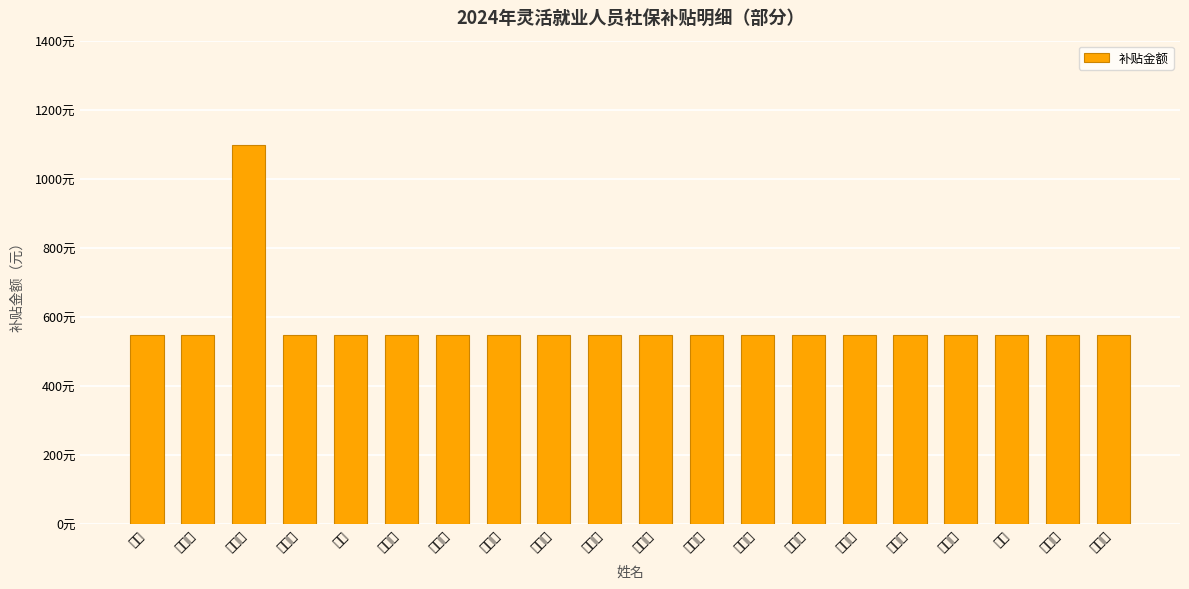

Does the chart contain stacked bars?

No